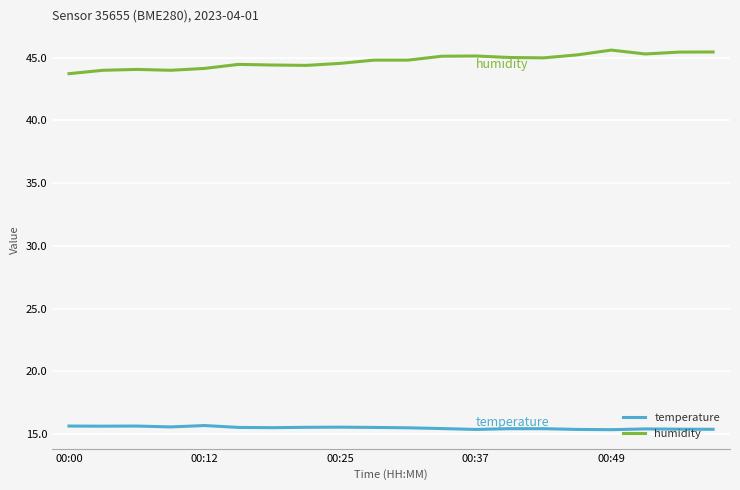

What is the maximum value for humidity?

45.6